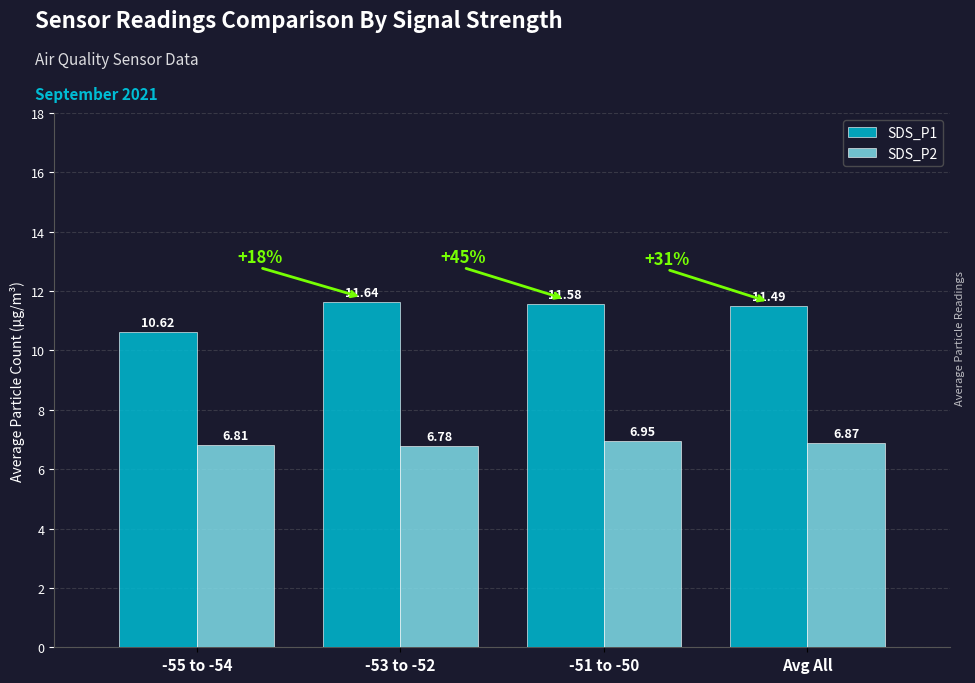

Rank the series at -55 to -54 from highest to lowest value.

SDS_P1, SDS_P2